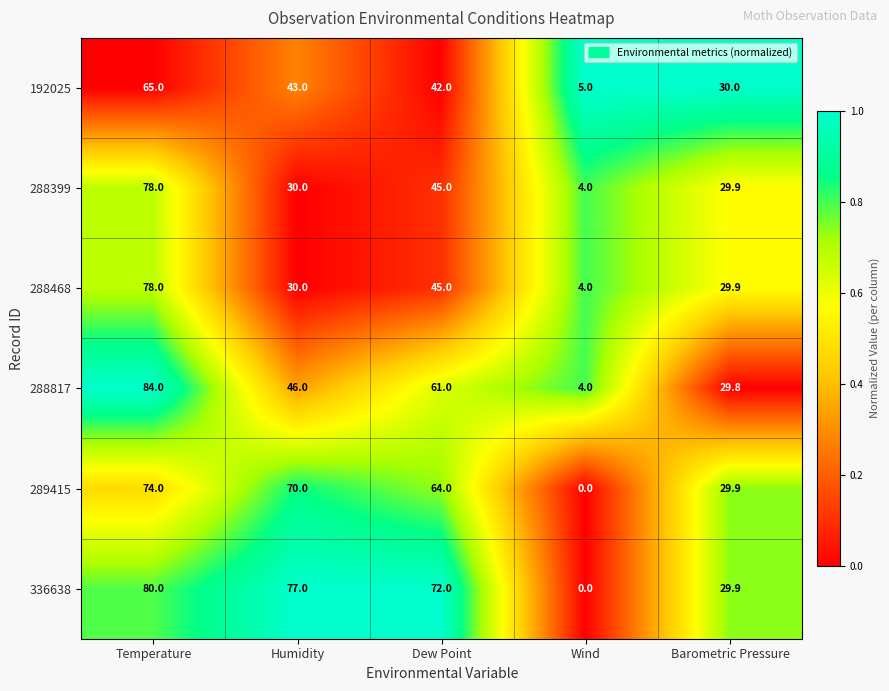

What is the sum of the 192025 values at Dew Point and Humidity?

85.0